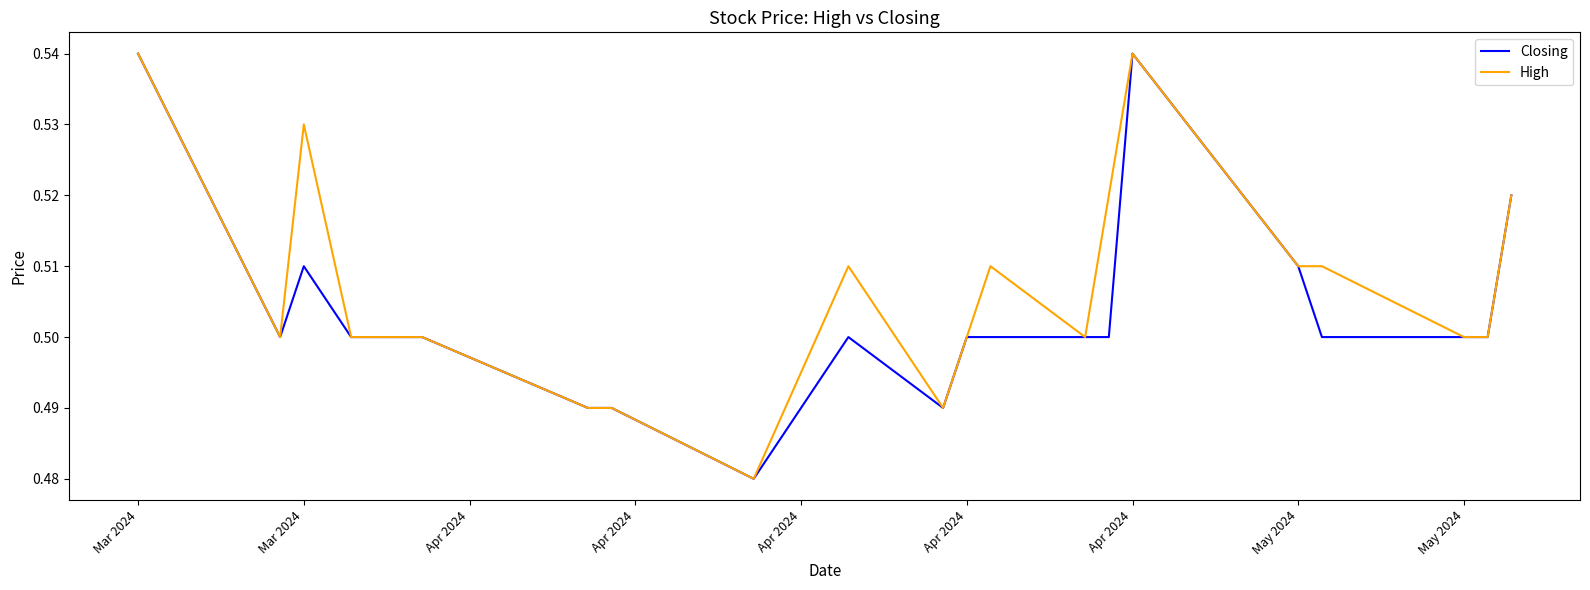

Which series has the largest total across all categories?

High